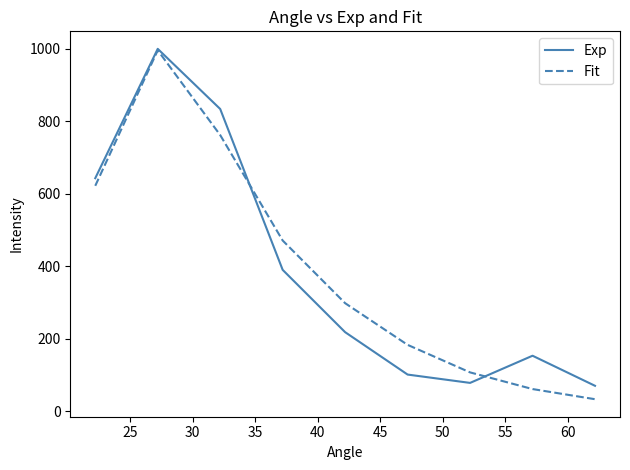

What is the maximum value for Fit?

996